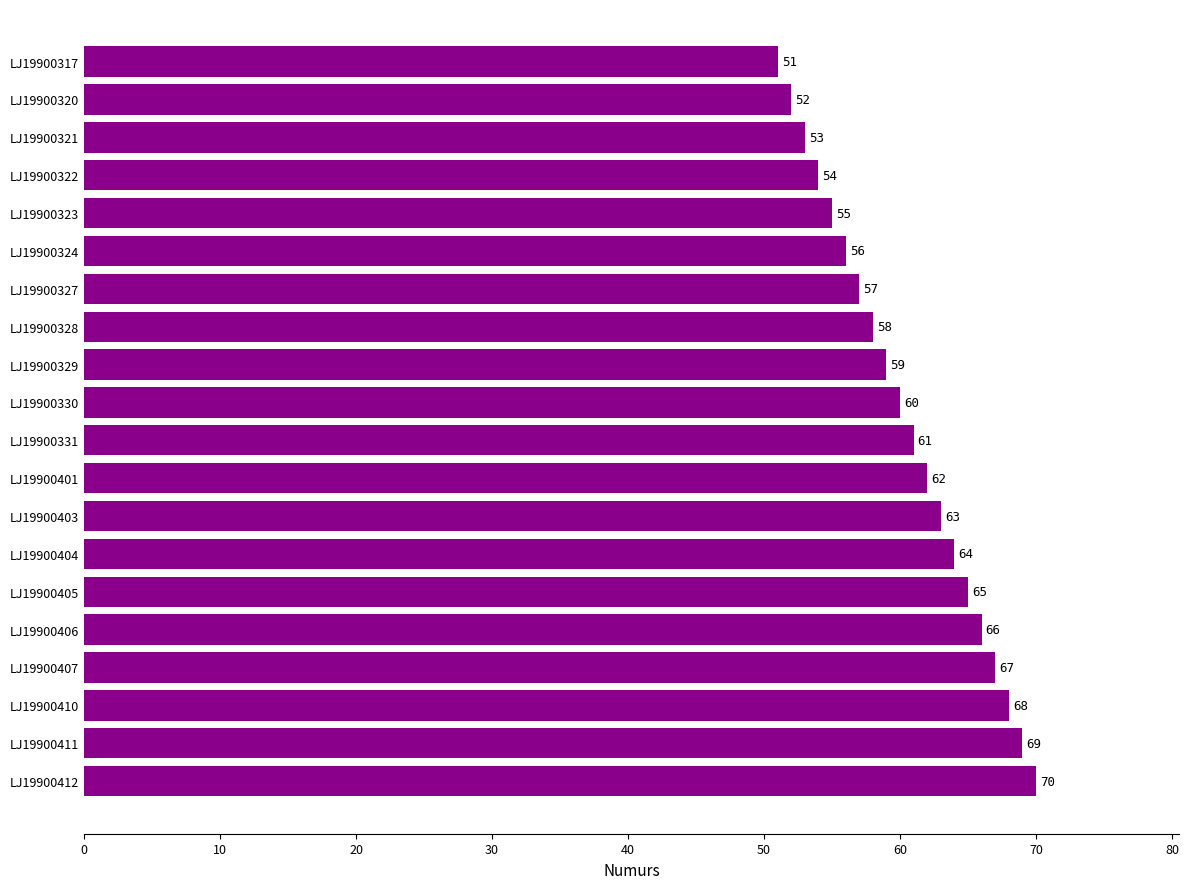

What is the maximum value shown in the chart?

70